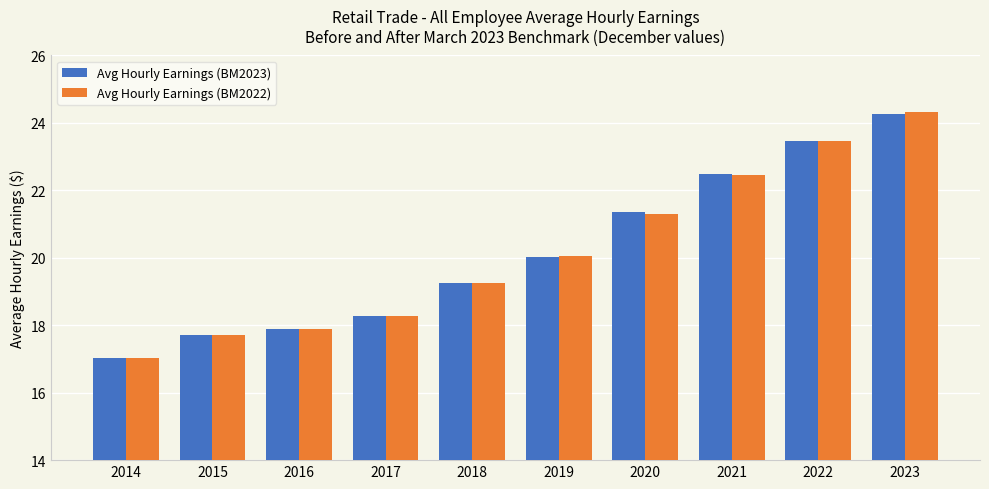

What is the sum of the Avg Hourly Earnings (BM2022) values at 2017 and 2023?

42.6